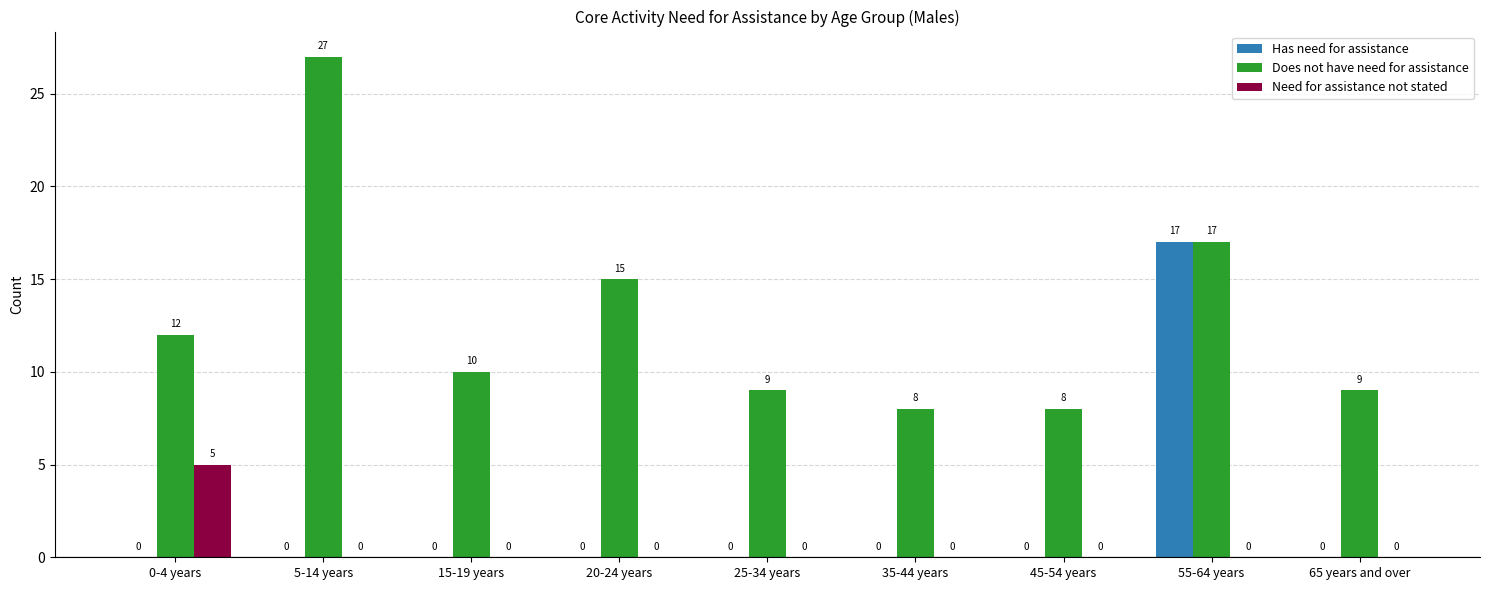

True or false: Does not have need for assistance has a value of 15 at 20-24 years.

True